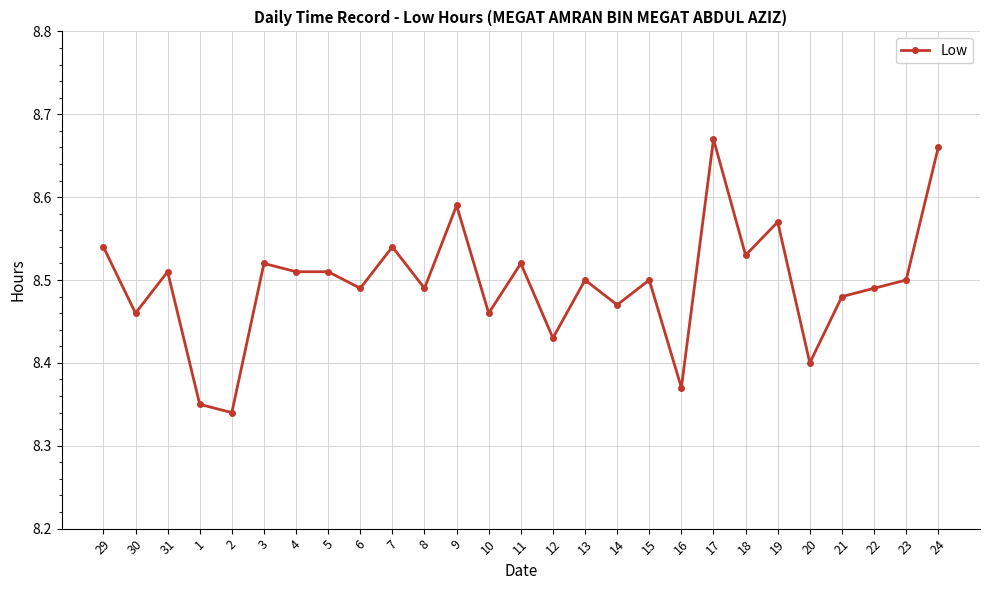

What is the change in value from 18 to 24?

+0.1